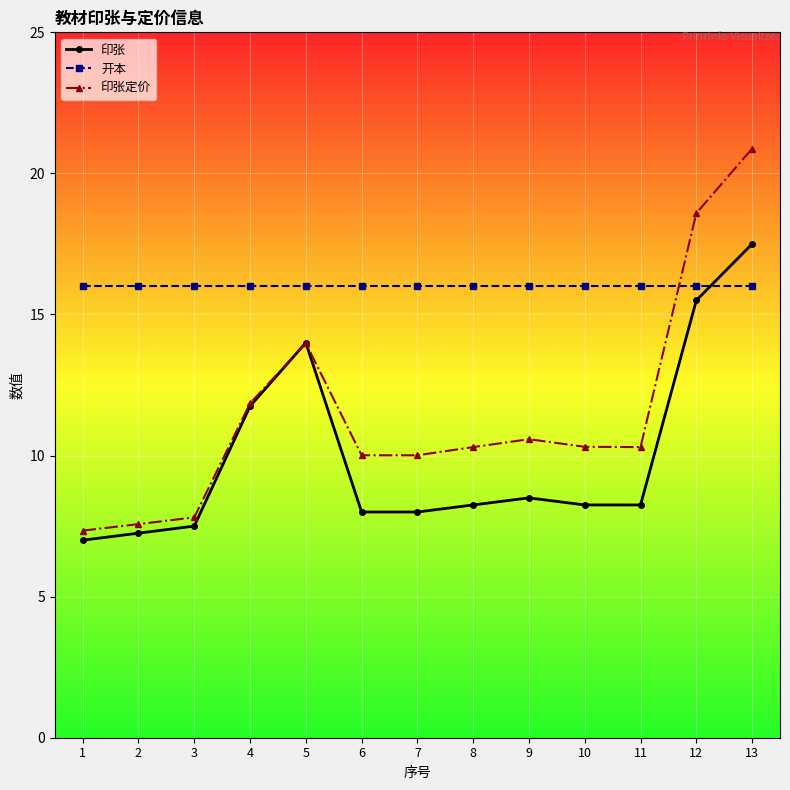

Rank the series at 10 from lowest to highest value.

印张, 印张定价, 开本